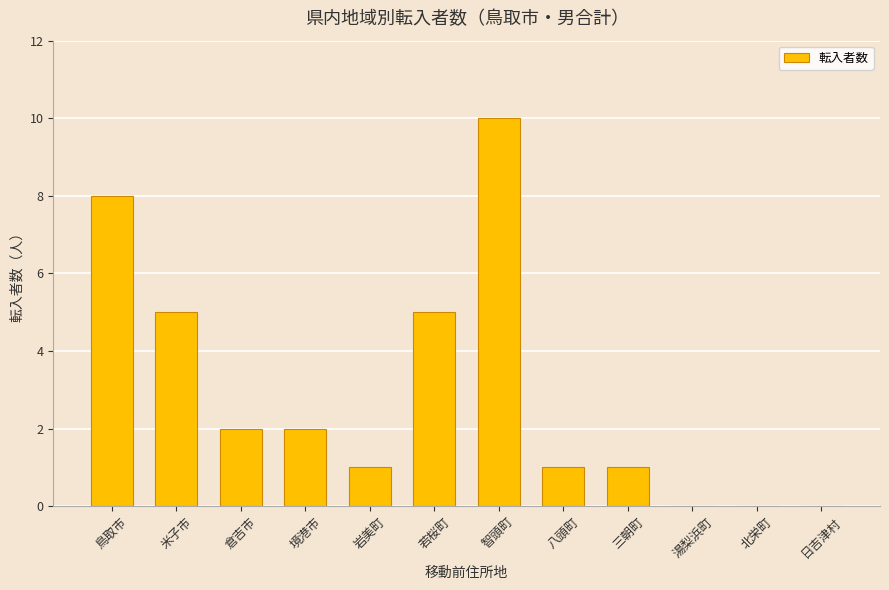

Reading left to right, what are all the values shown in this chart?

鳥取市=8	米子市=5	倉吉市=2	境港市=2	岩美町=1	若桜町=5	智頭町=10	八頭町=1	三朝町=1	湯梨浜町=0	北栄町=0	日吉津村=0